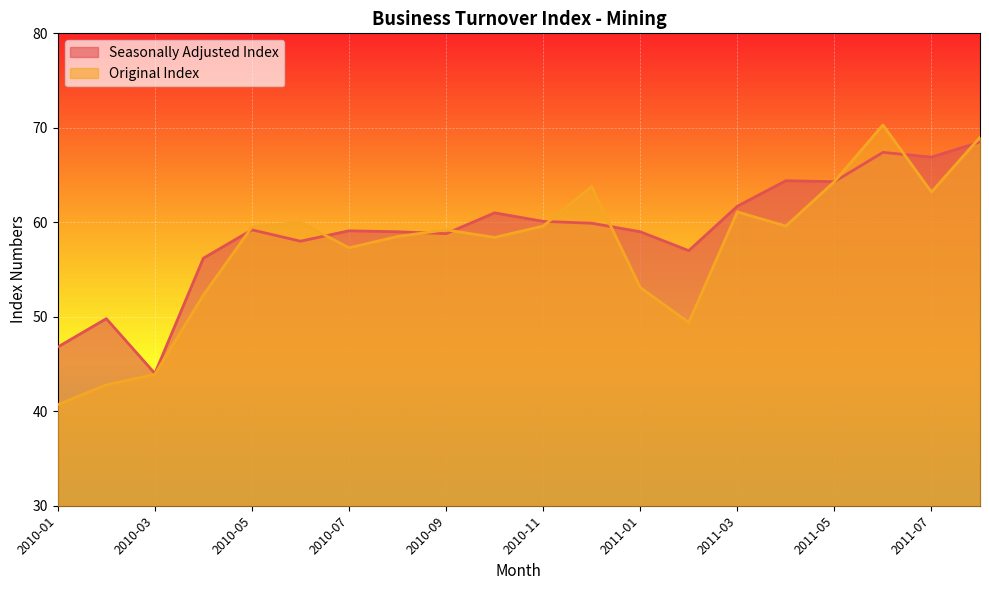

At which category does Original Index reach its first local peak?

2010-06